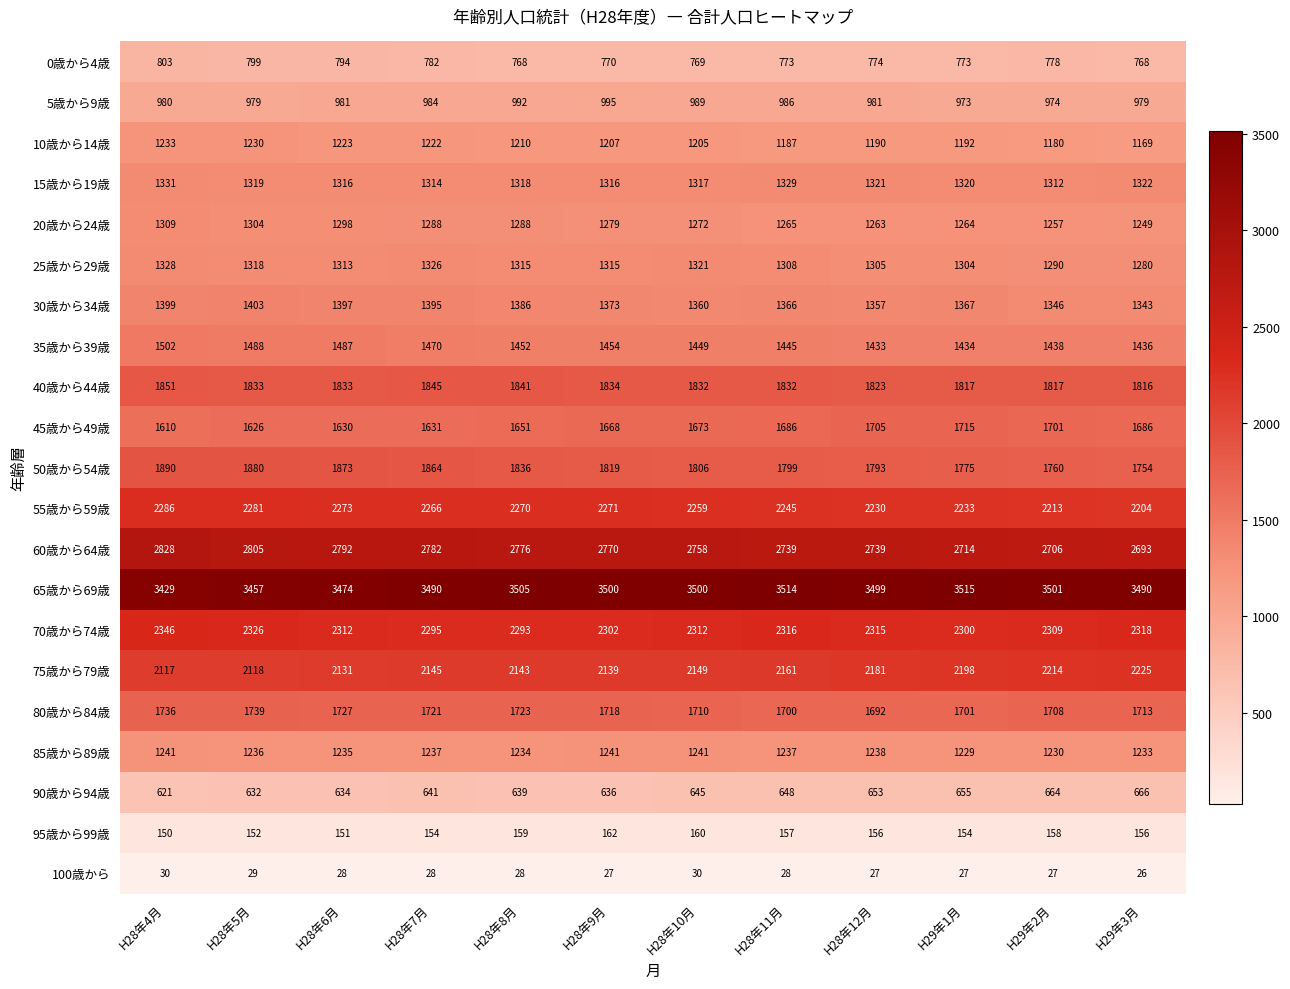

What is the difference between the second highest and minimum values in the 60歳から64歳 series?

112